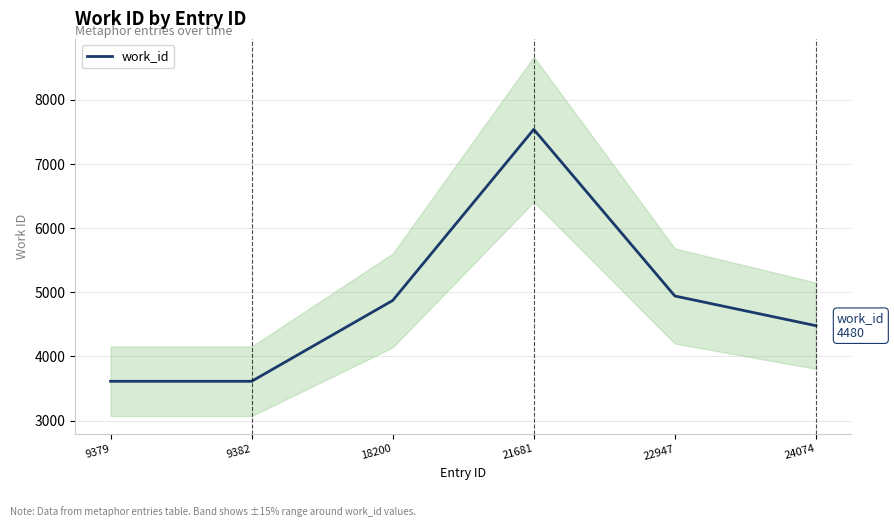

What is the average value?

4844